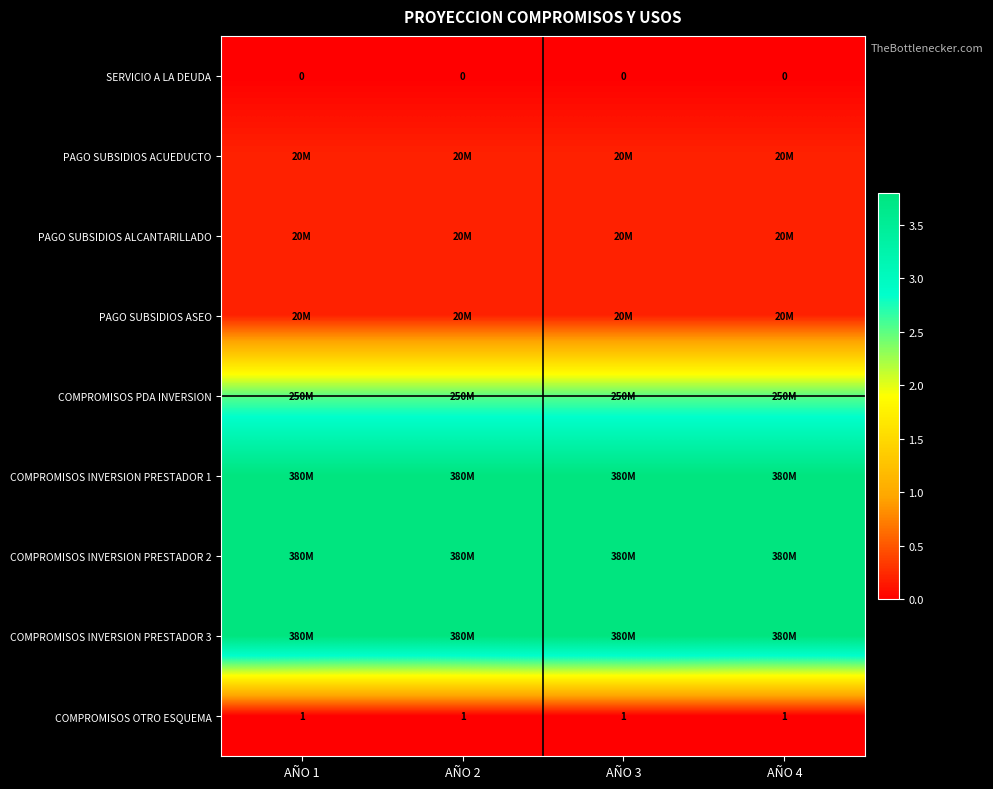

Is it true that COMPROMISOS OTRO ESQUEMA equals 1 at AÑO 1?

True